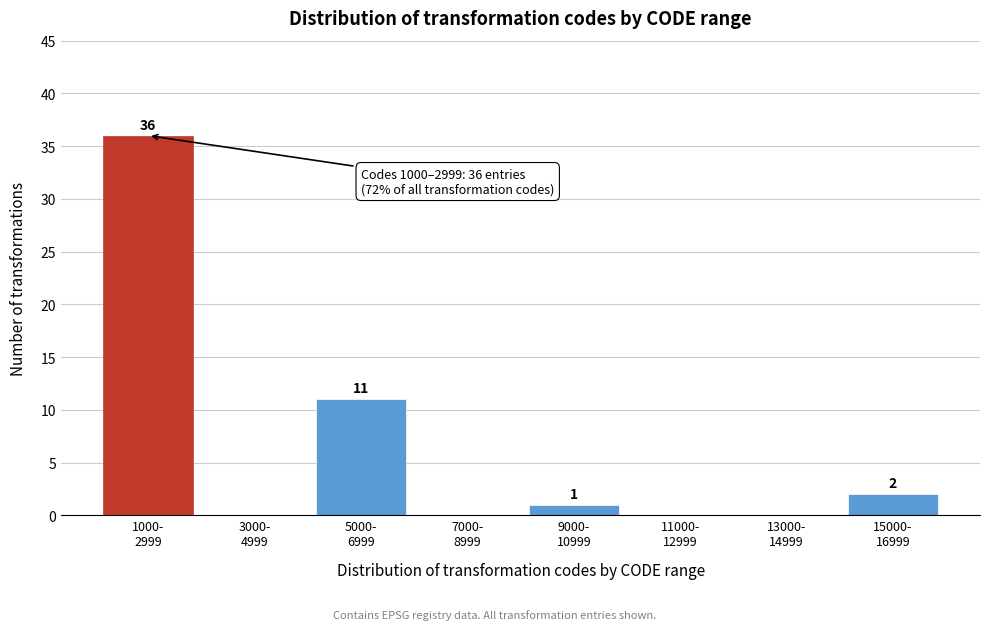

What is the greatest value displayed?

36